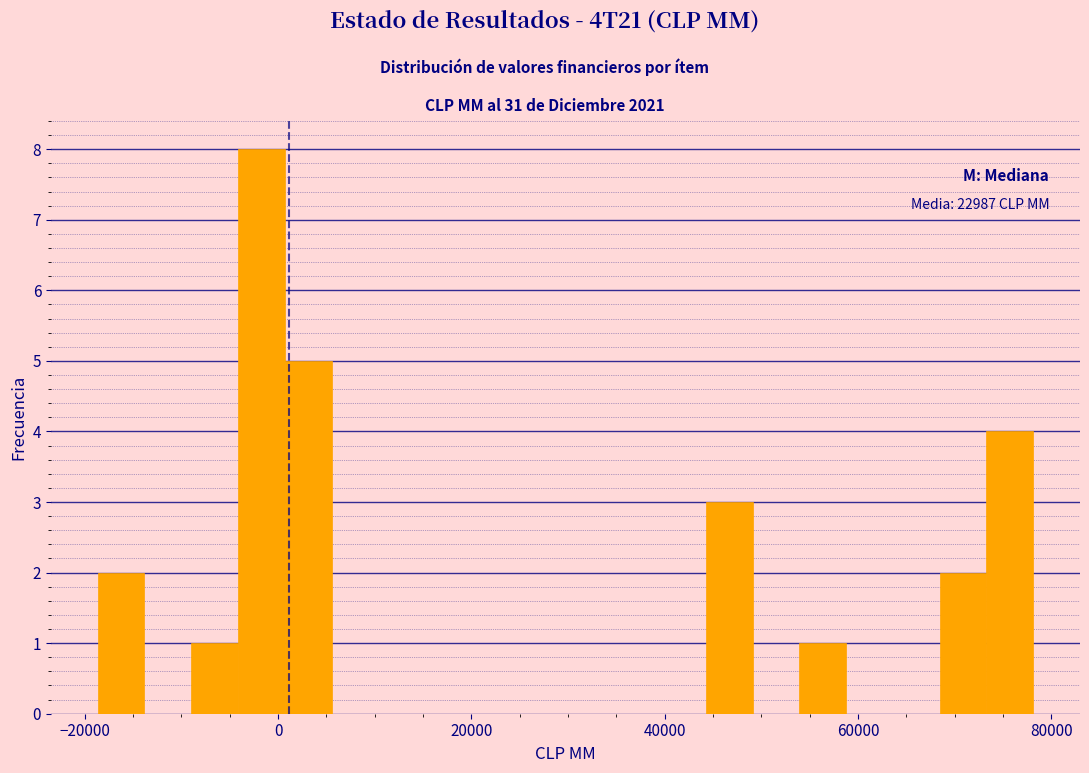

Read against the x-axis, roughly where is the centre of the tallest bar?

-2000